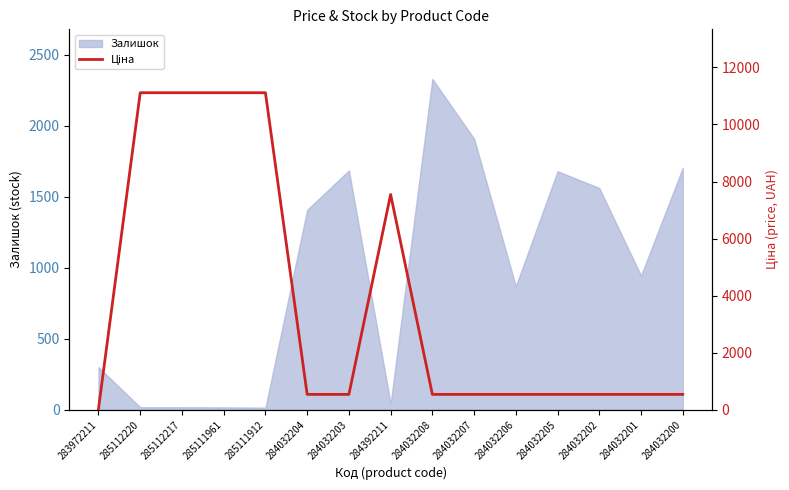

Reading right to left, what are all the values shown in this chart?

284032200=535.4	284032201=535.4	284032202=535.4	284032205=535.4	284032206=535.4	284032207=535.4	284032208=535.4	284392211=7545.9	284032203=535.4	284032204=535.4	285111912=11113.6	285111961=11113.6	285112217=11113.6	285112220=11113.6	283972211=32.0